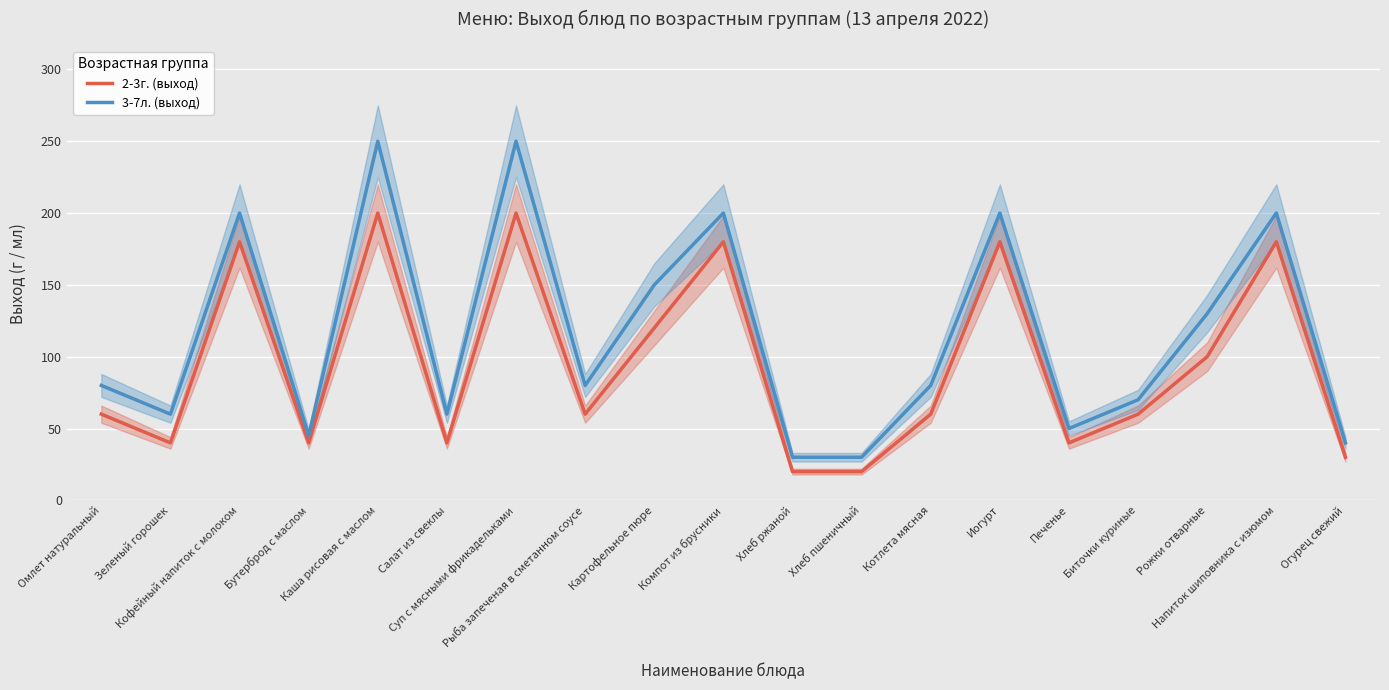

How many interior local peaks does the 2-3г. (выход) series have?

6